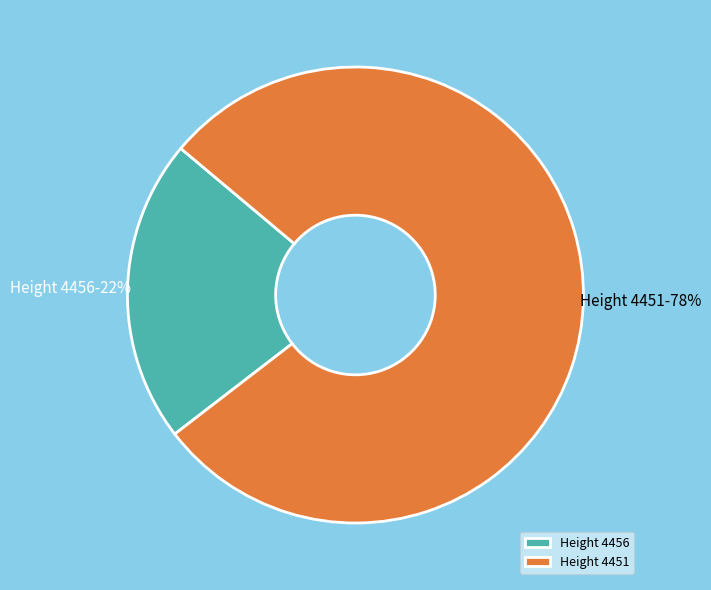

Is there any slice that represents more than half of the pie?

Yes